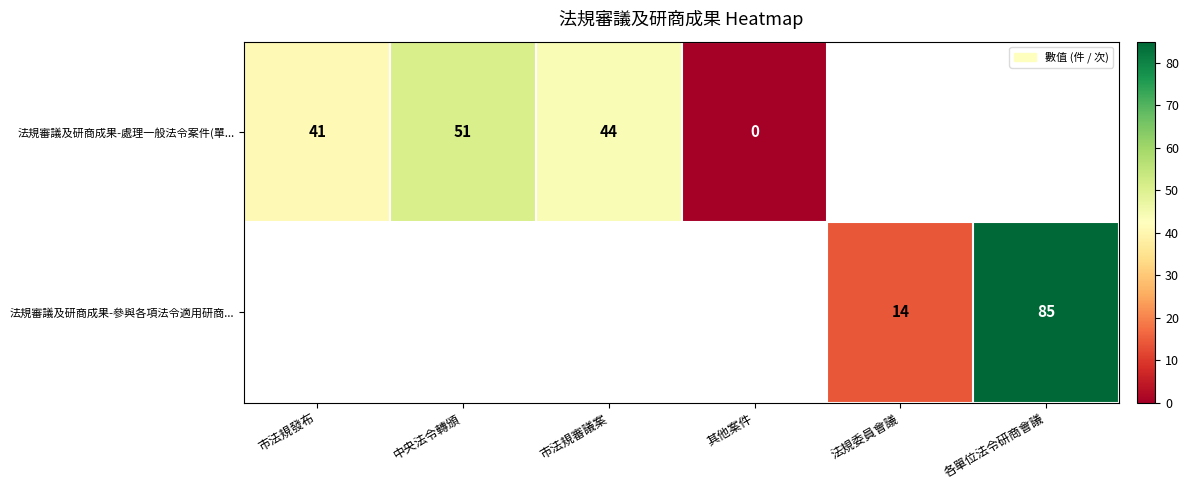

The 法規審議及研商成果-處理一般法令案件(單... series shows 78 at 市法規審議案. True or false?

False